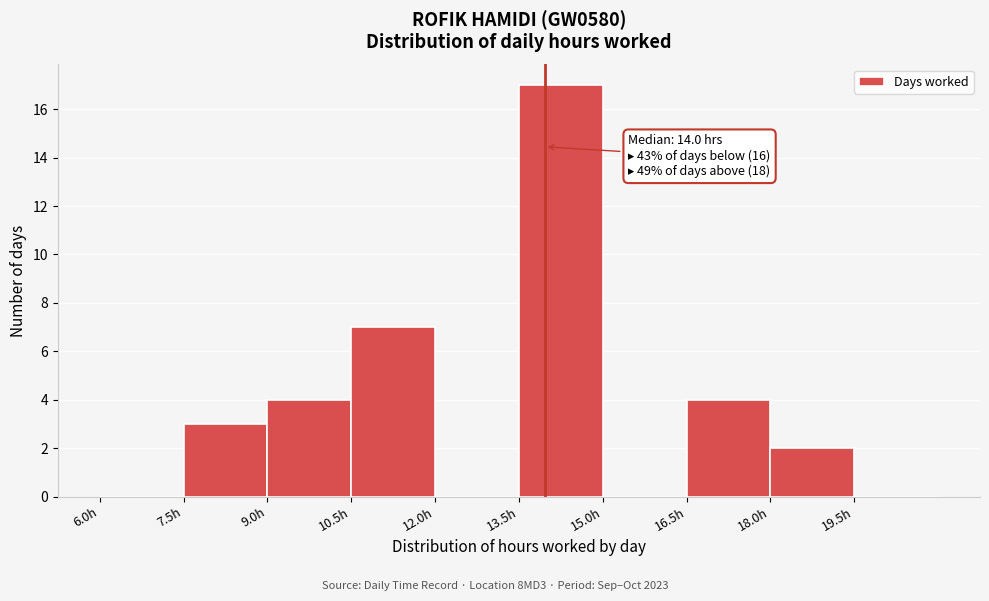

Which range on the x-axis has the tallest bar?

13.5 to 15.0